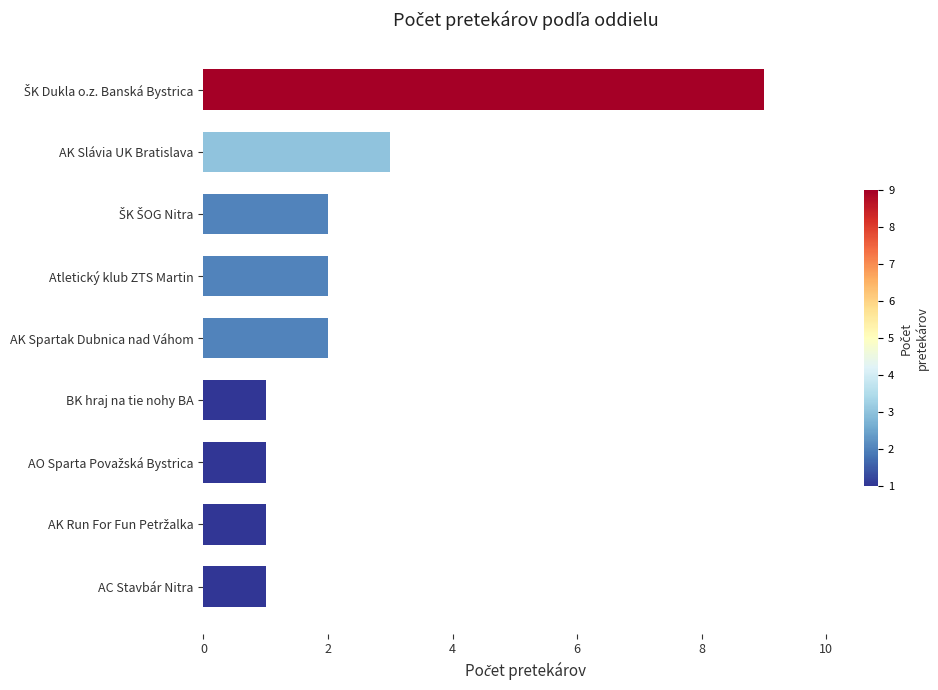

What is the value of the 5th bar from the top?

2